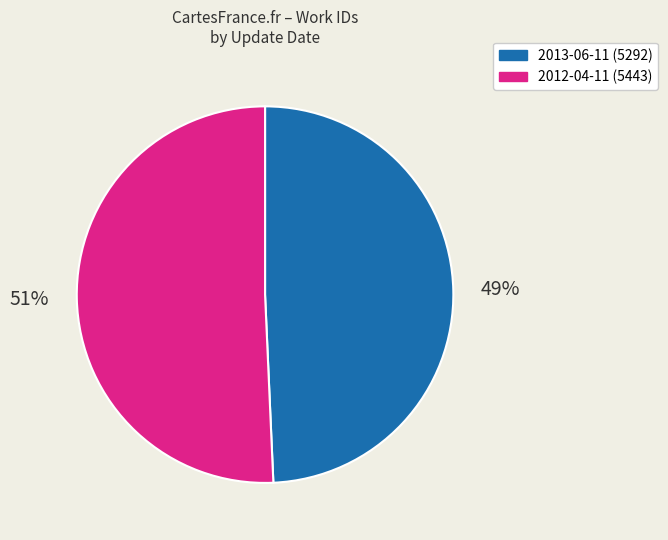

Which has a higher value, 2012-04-11 or 2013-06-11?

2012-04-11